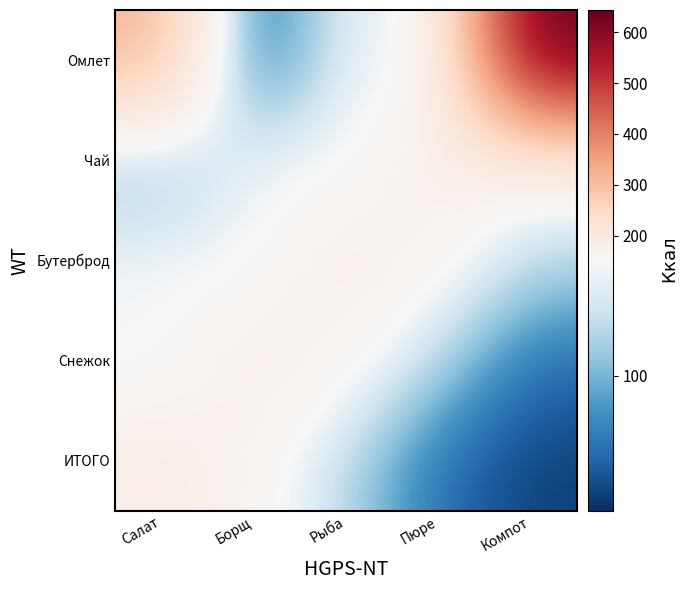

What is the maximum value shown in the chart?

644.0